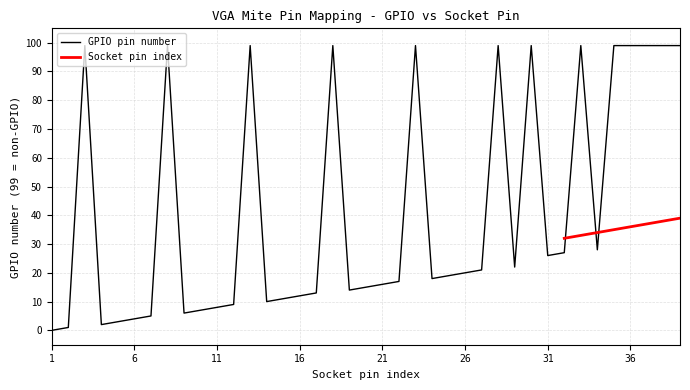

What is the difference between the second highest and second lowest values?

98